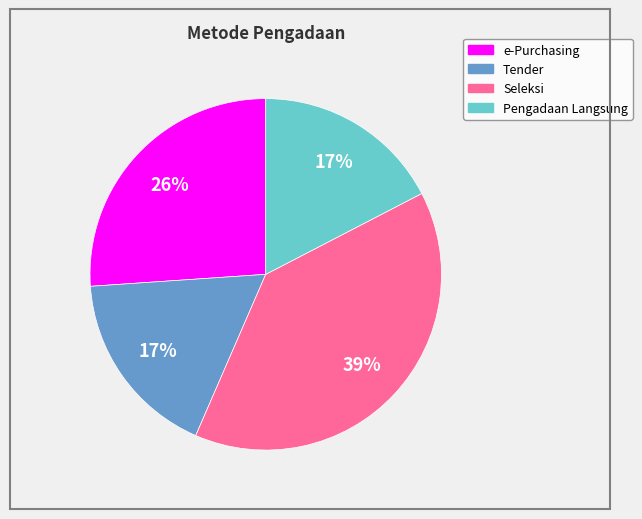

To the nearest percent, what is the difference between the largest and smallest slice percentages?

22%